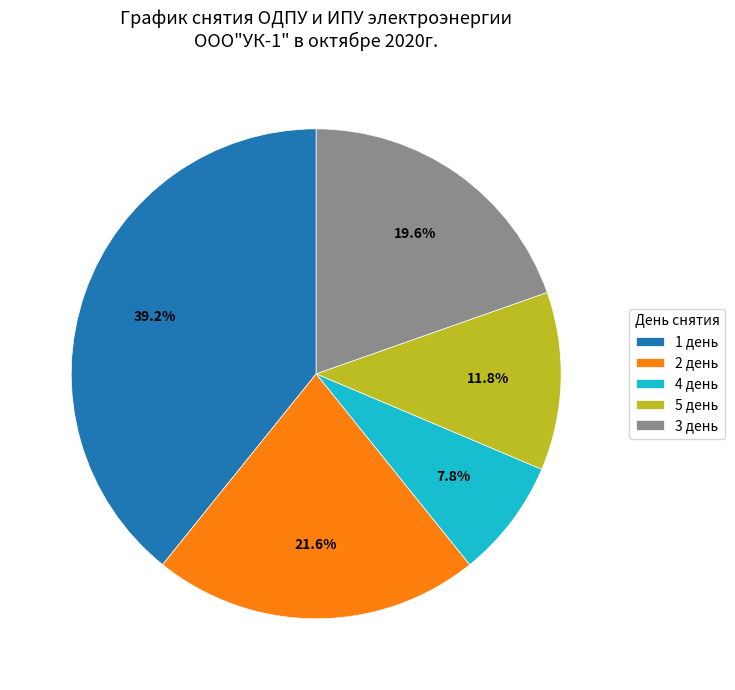

Which slice is the largest?

1 день